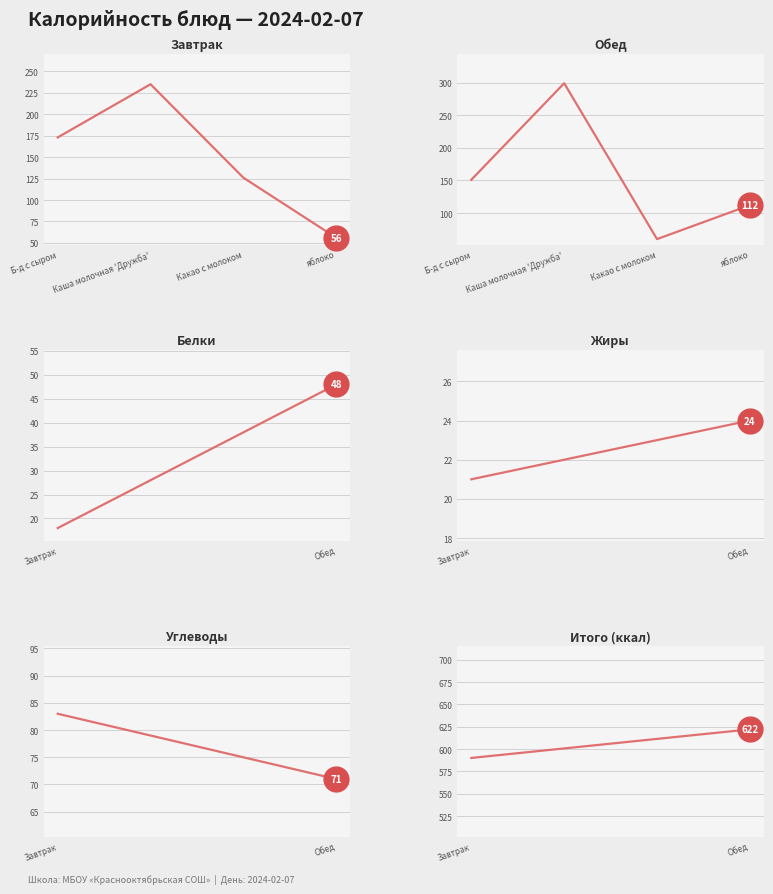

At how many categories does at least one series exceed 191?

1